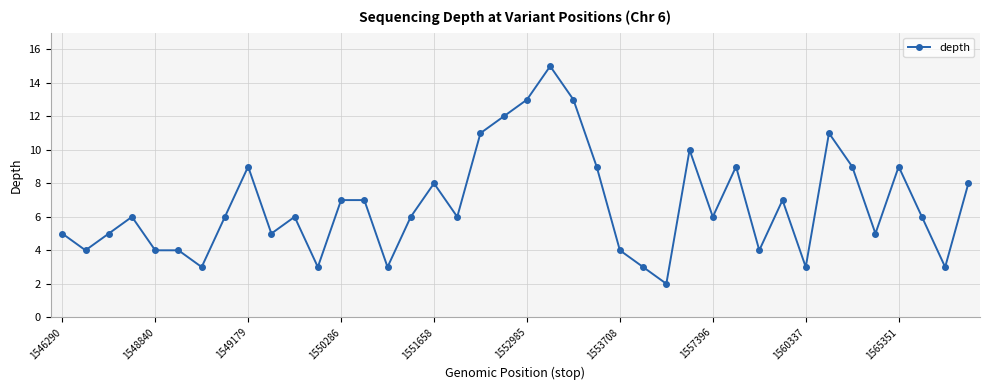

How many lines are shown in the chart?

1